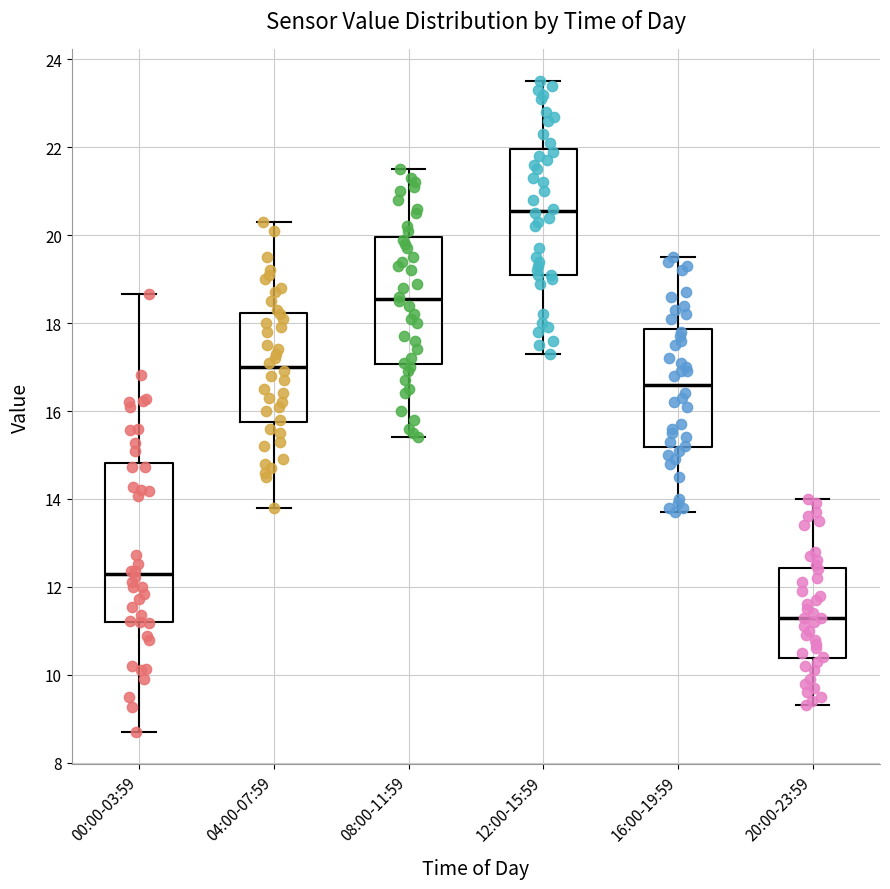

Which box's median line is the lowest?

20:00-23:59